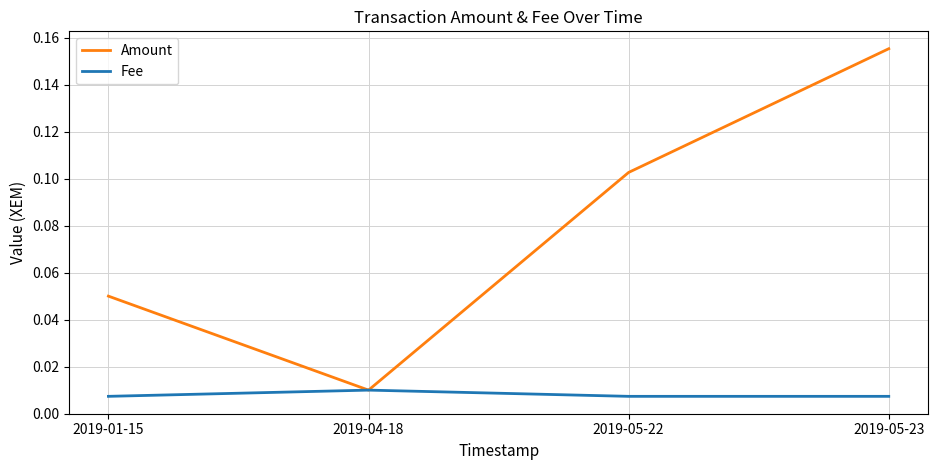

What are all the series names shown in the legend?

Amount, Fee